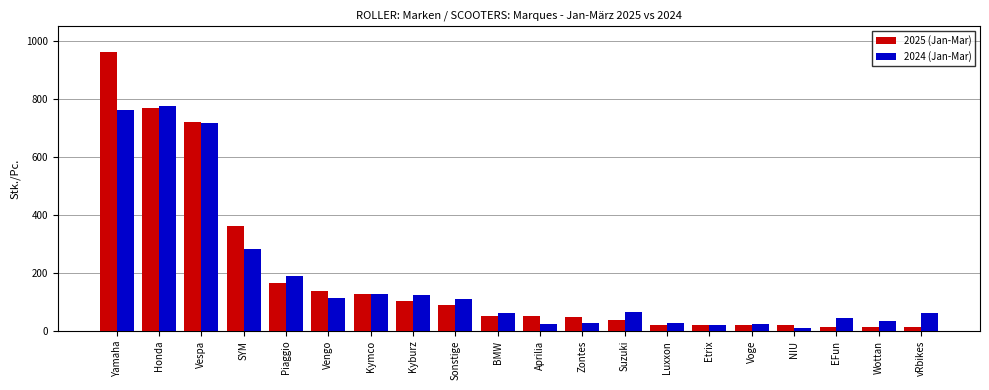

Does the chart contain stacked bars?

No